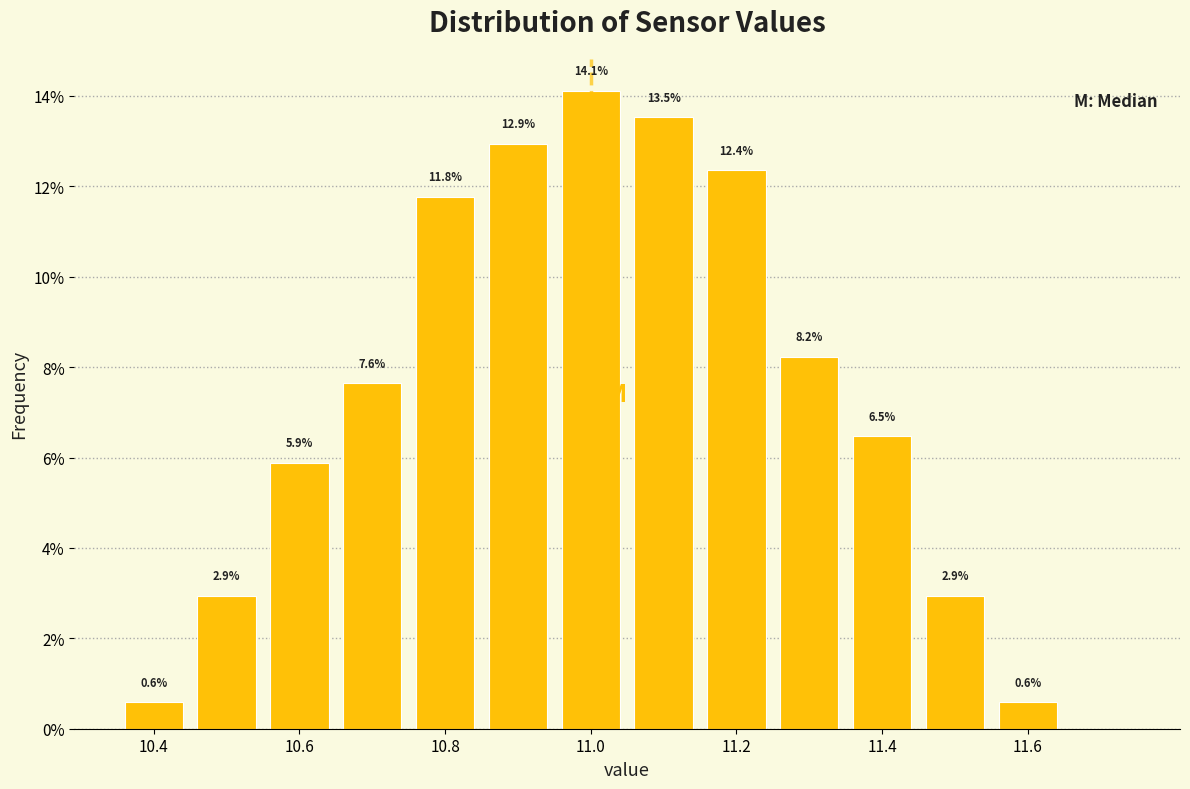

Over which range of the x-axis is the bar tallest?

10.95 to 11.05